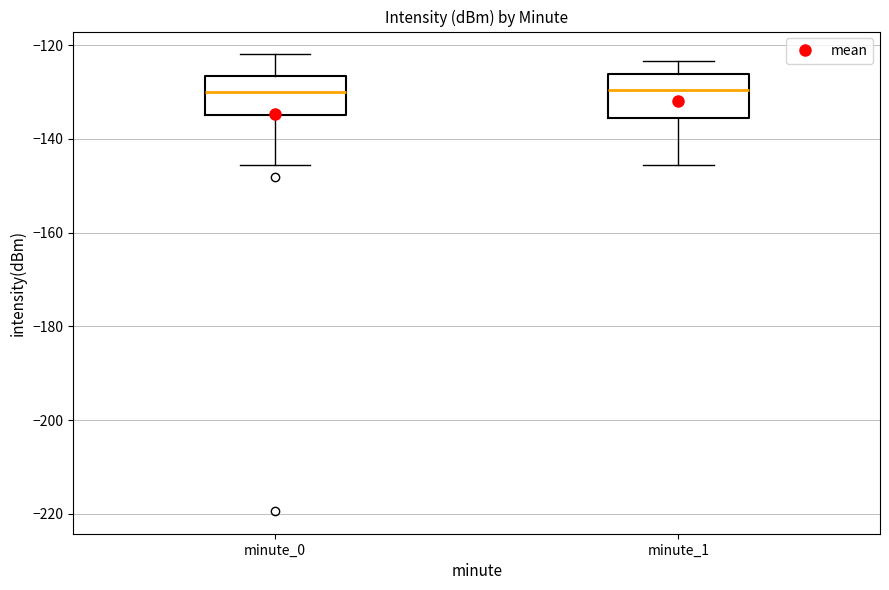

Reading left to right, transcribe this box plot: for each box, give where its median line is, the range the box spans, and where its two whiskers end, as read against the y-axis. The values are not printed on the chart, so give them approximately, as read against the axis.

minute_0: median -130, box -134 to -126, whiskers -146 to -122
minute_1: median -130, box -136 to -126, whiskers -146 to -124